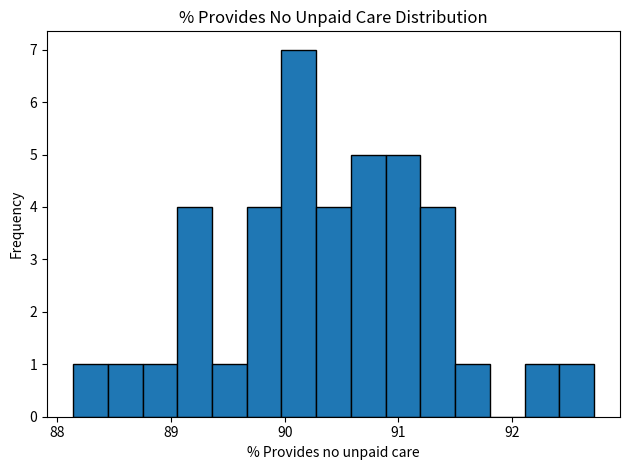

Read against the x-axis, roughly where is the centre of the tallest bar?

90.1